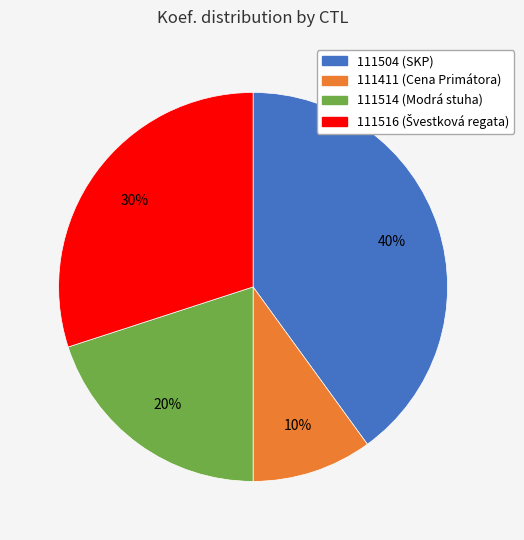

True or false: 111411 accounts for 15% of the total.

False